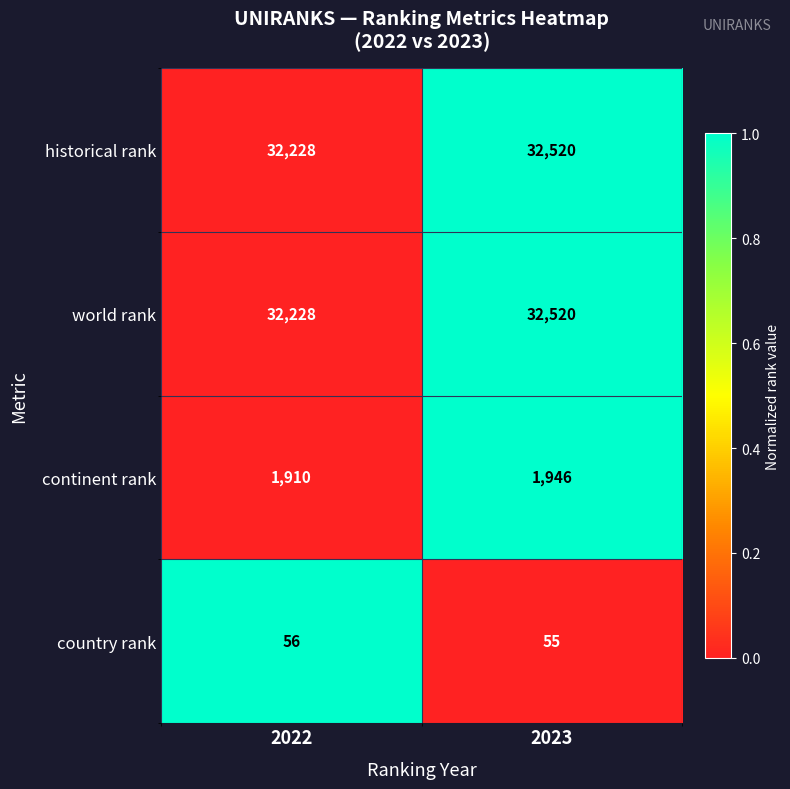

Reading right to left, what are all the values shown in this chart?

historical rank: 32520	32228
world rank: 32520	32228
continent rank: 1946	1910
country rank: 55	56